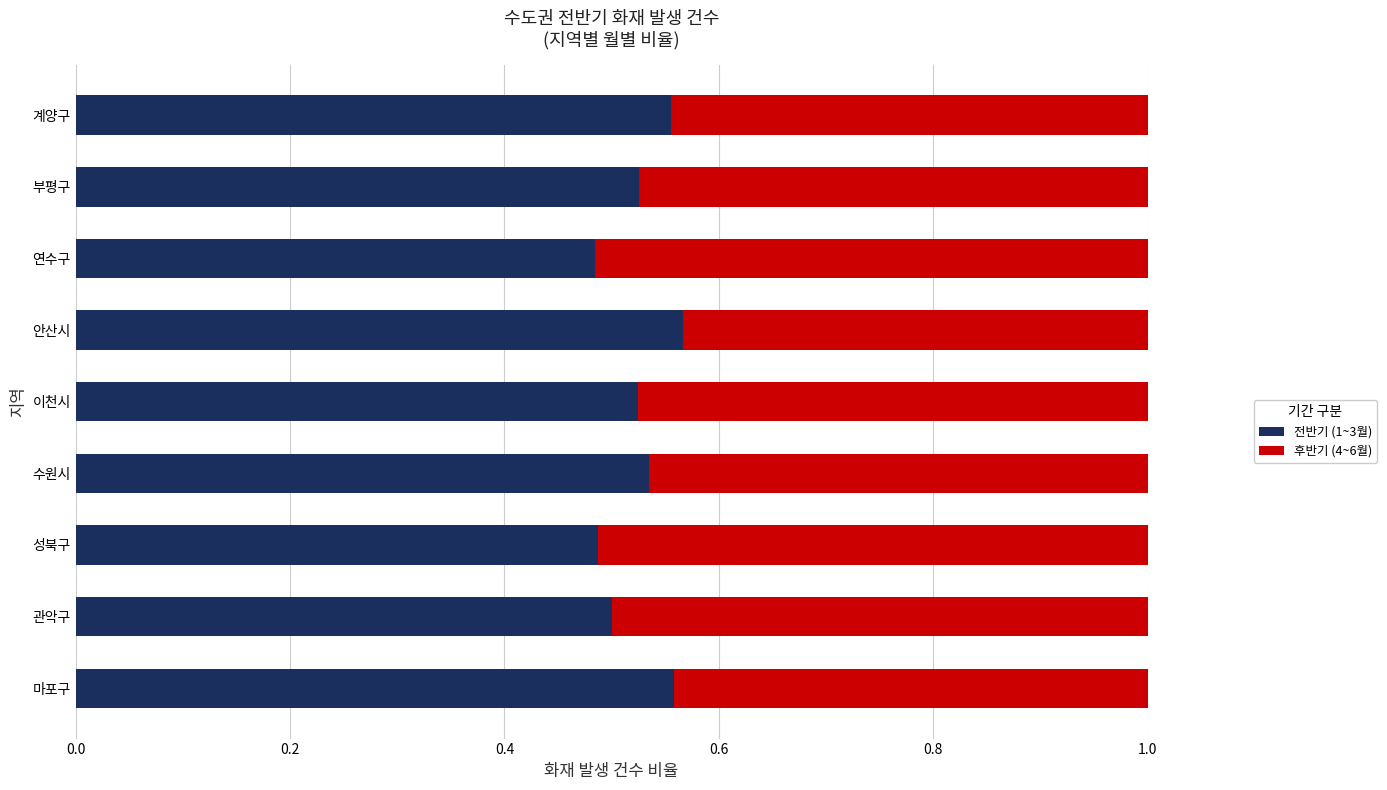

How many 전반기 (1~3월) values are between 0 and 1?

9